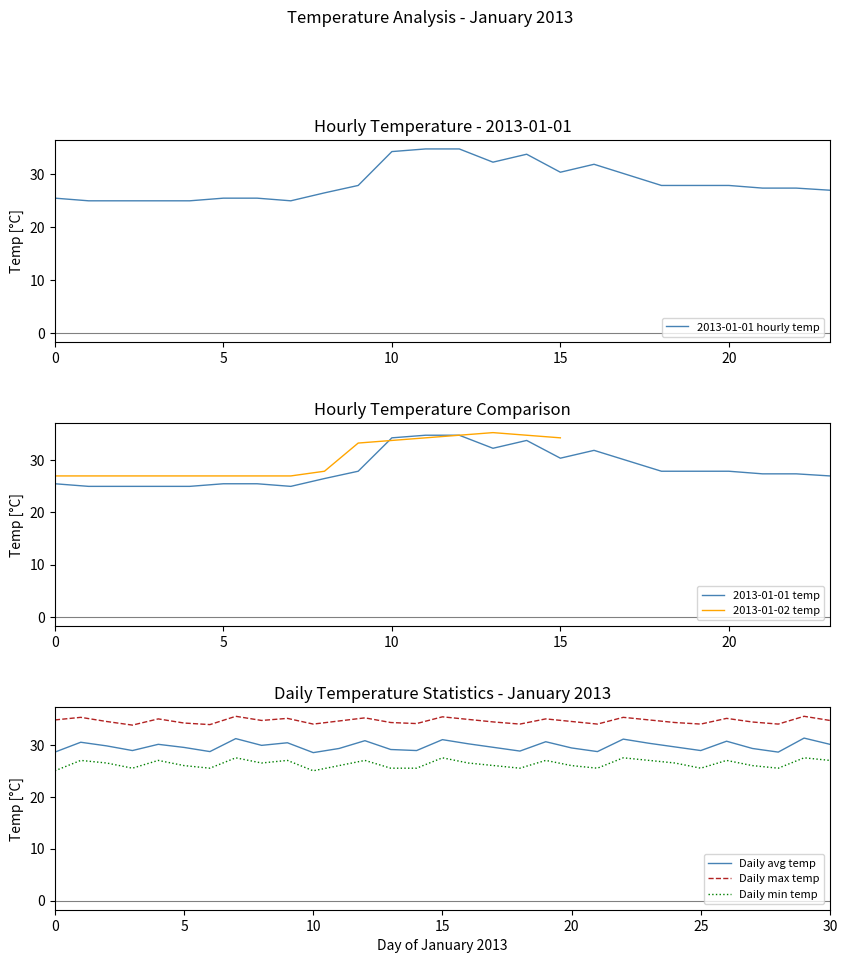

What is the difference between the maximum and second lowest values?

9.8